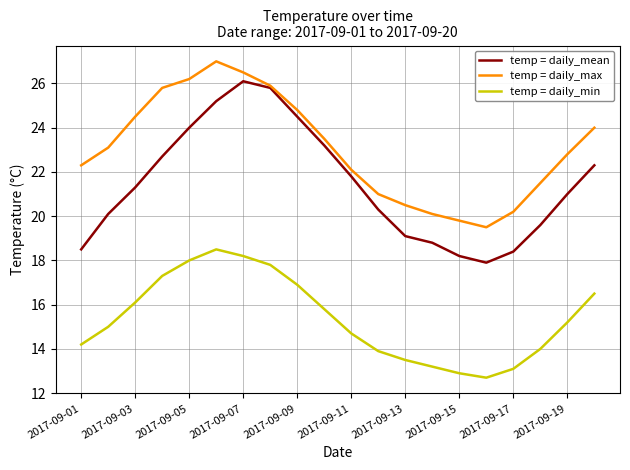

True or false: temp = daily_min and temp = daily_mean cross at least once.

False